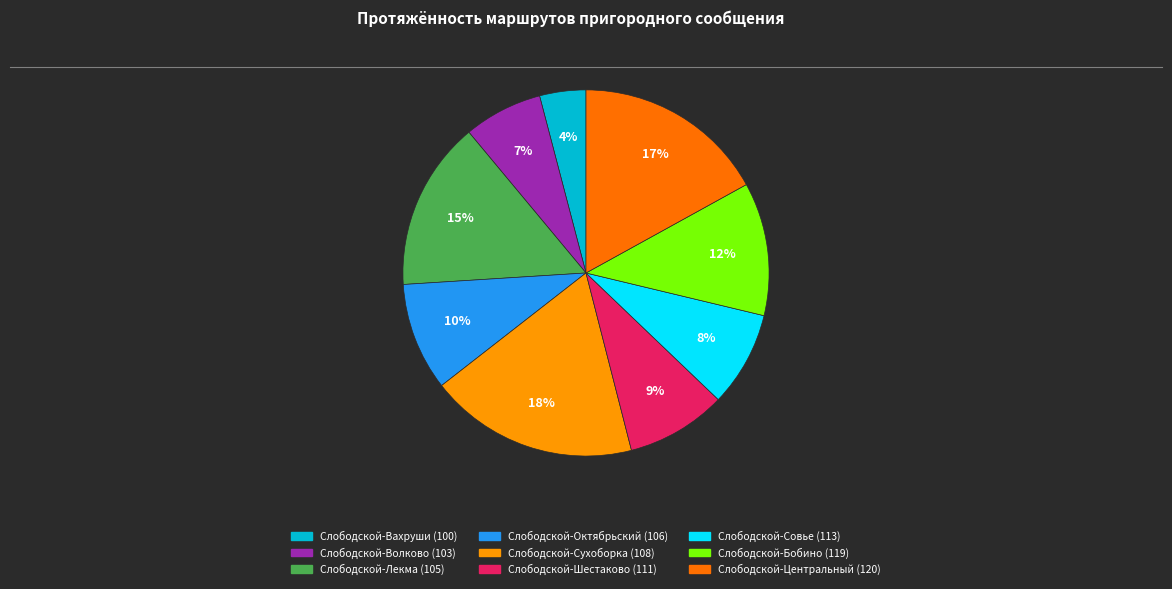

Does Слободской-Центральный (120) account for over 50% of the chart?

No